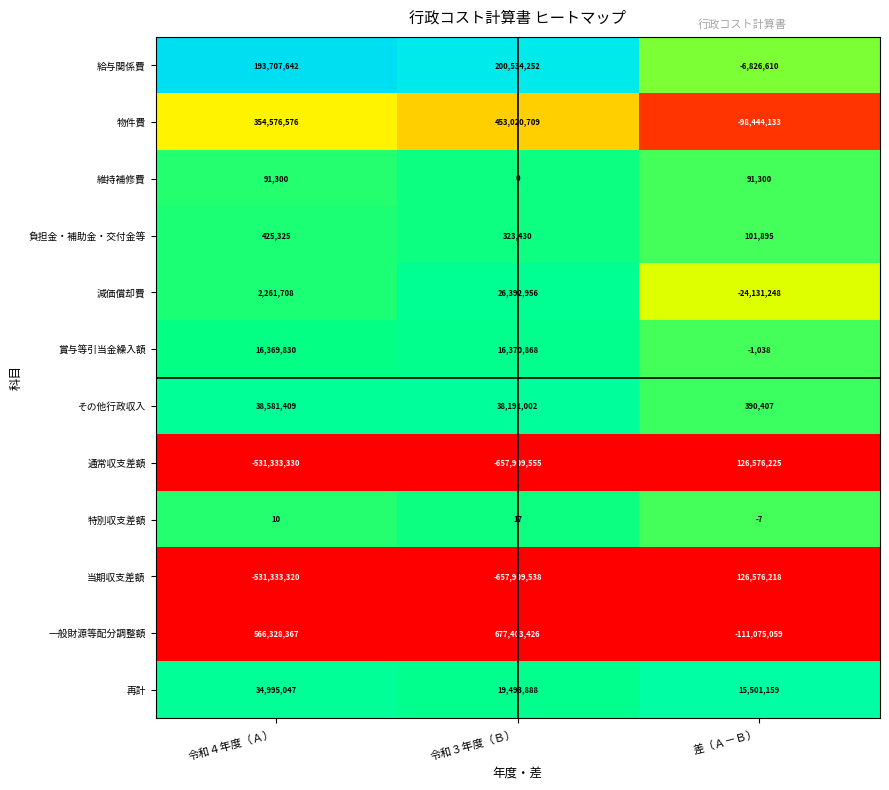

Which category has the lowest value across all series?

令和３年度（Ｂ）